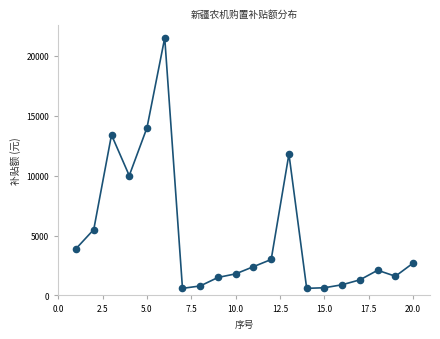

What is the range of Y values (max minus min)?

20910